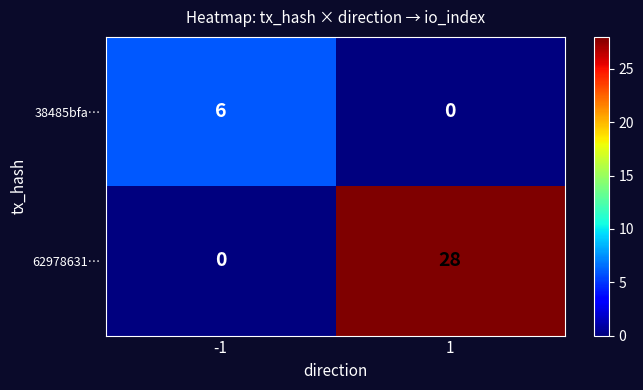

Which series has the largest total across all categories?

62978631…